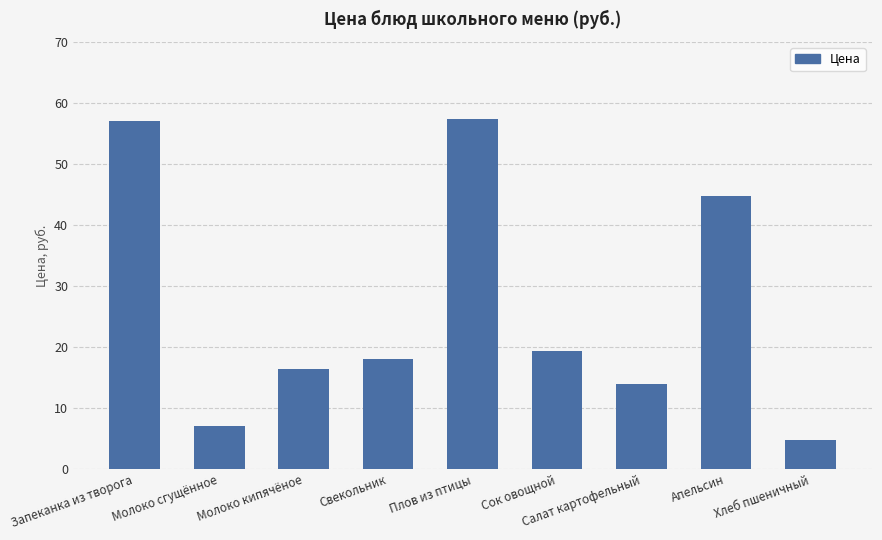

What is the difference between the maximum and minimum values?

52.6